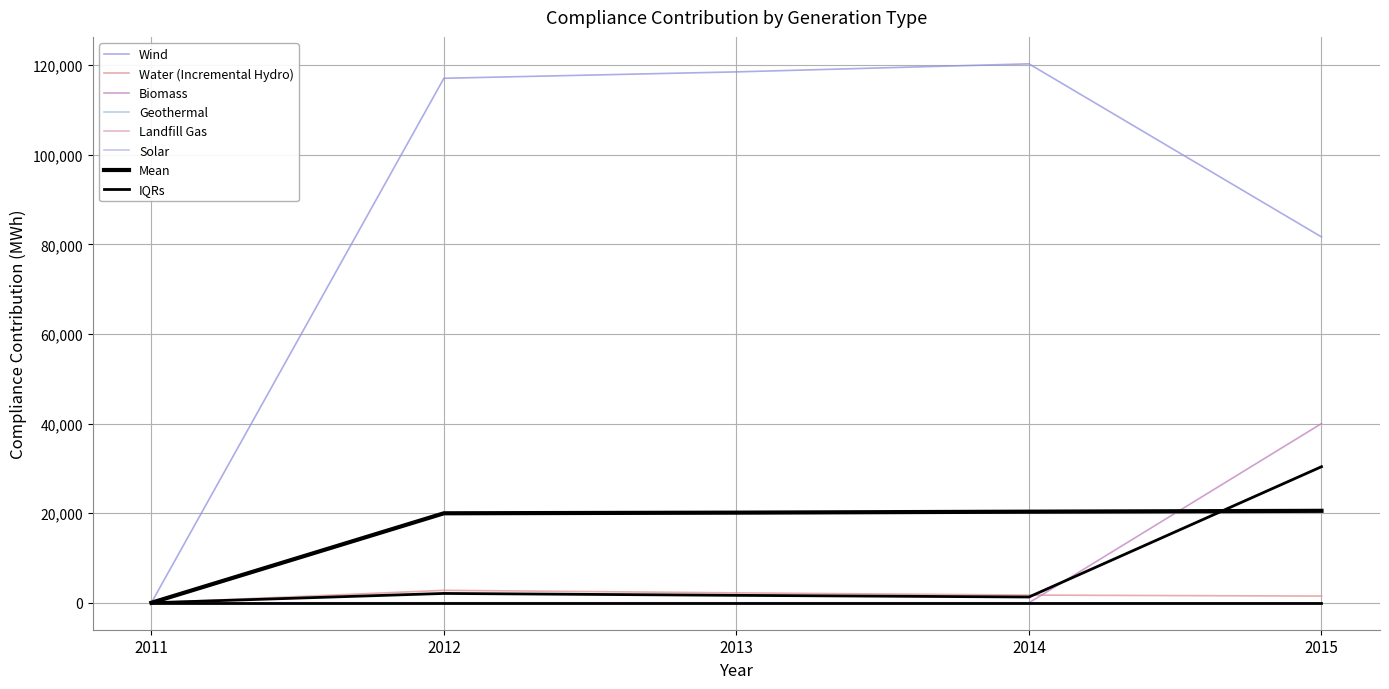

In Water (Incremental Hydro), how many points are higher than both neighbors (excluding endpoints)?

1